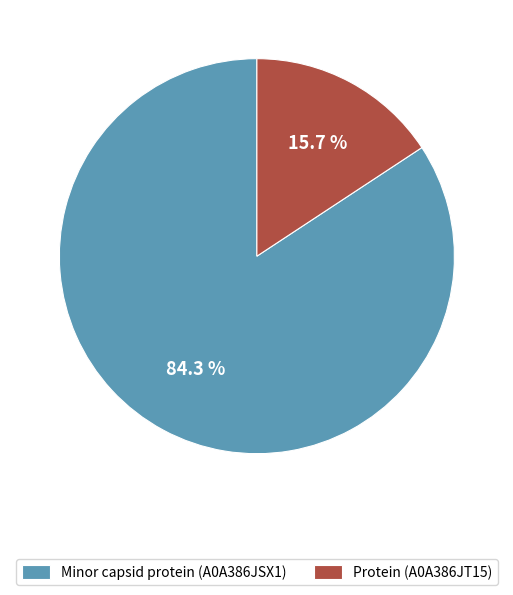

Is there a majority slice in this chart?

Yes